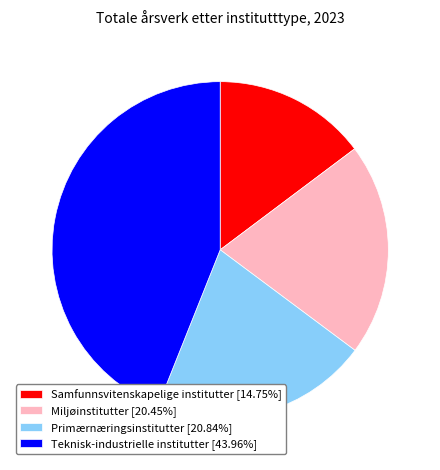

Combined, do Primærnæringsinstitutter [20.84%] and Samfunnsvitenskapelige institutter [14.75%] account for over 50%?

No